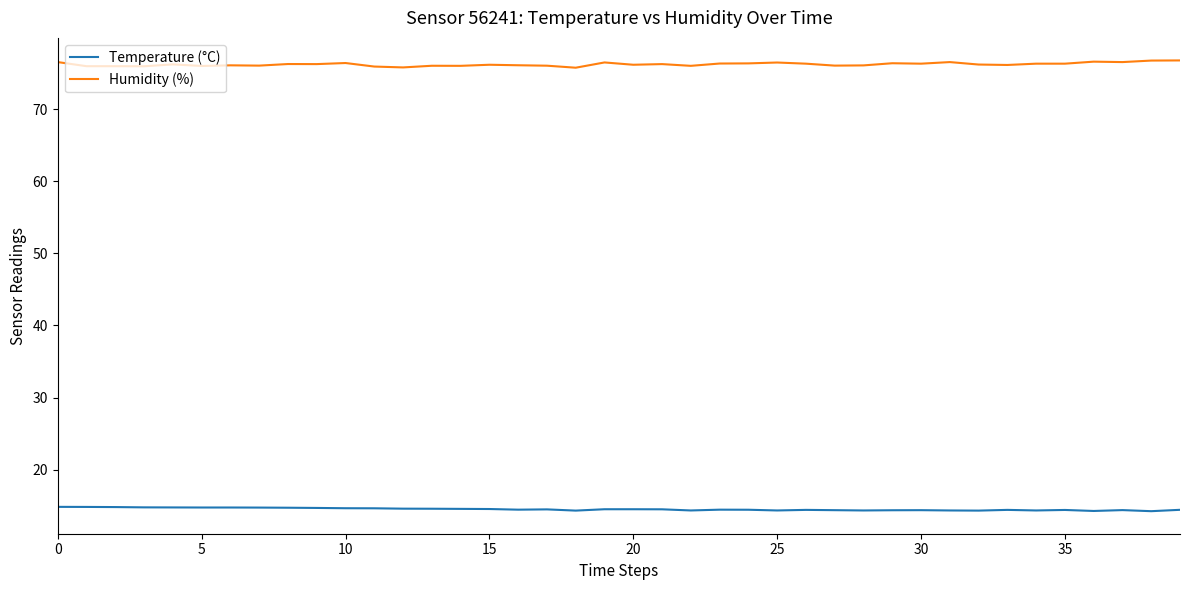

What are all the series names shown in the legend?

Temperature (°C), Humidity (%)